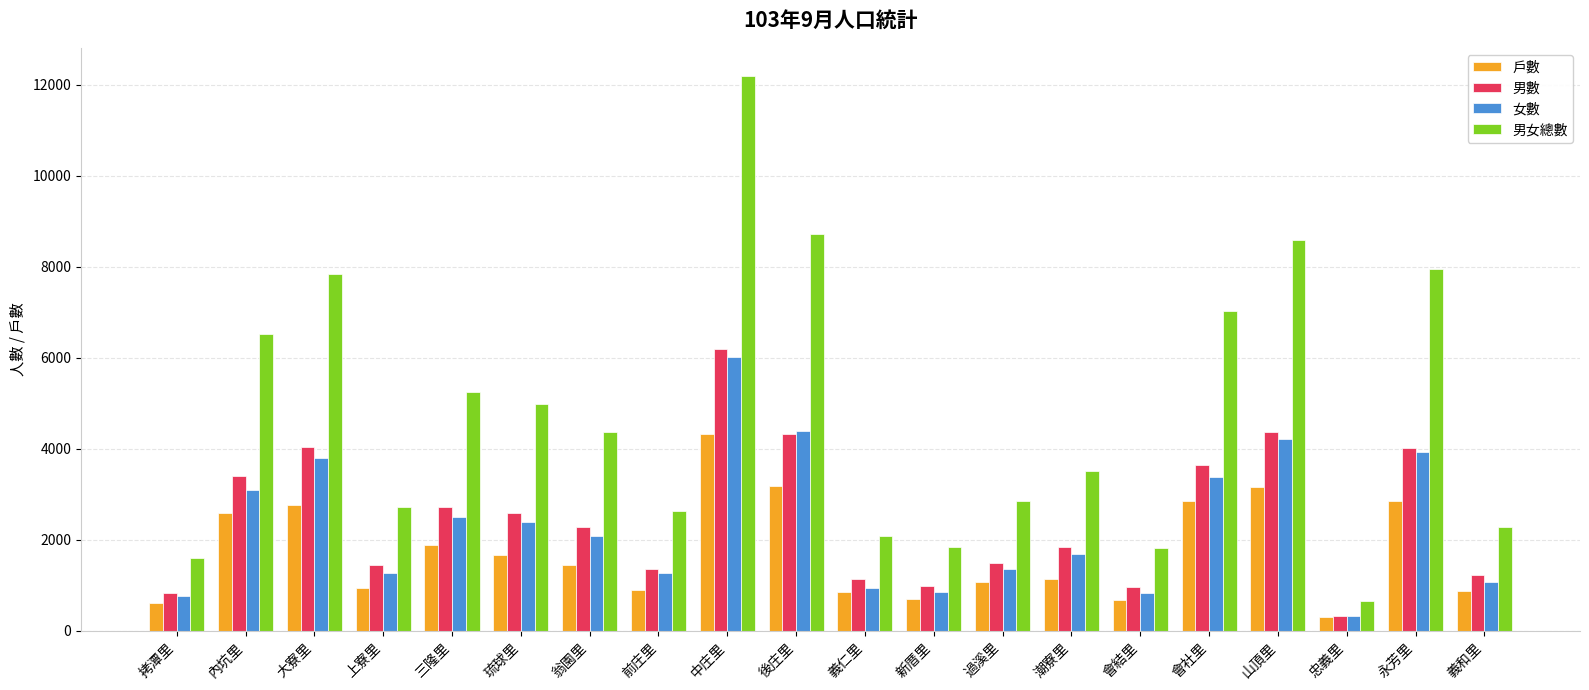

Rank the series by their maximum value, from highest to lowest.

男女總數, 男數, 女數, 戶數